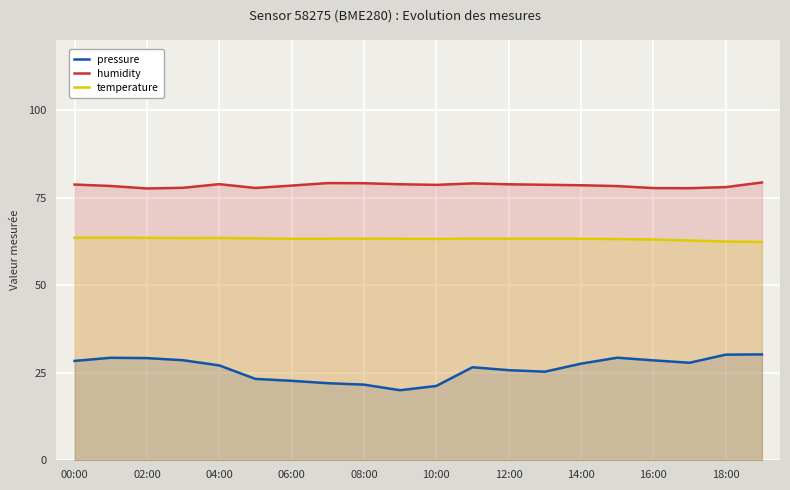

Which series has the widest spread of values?

pressure